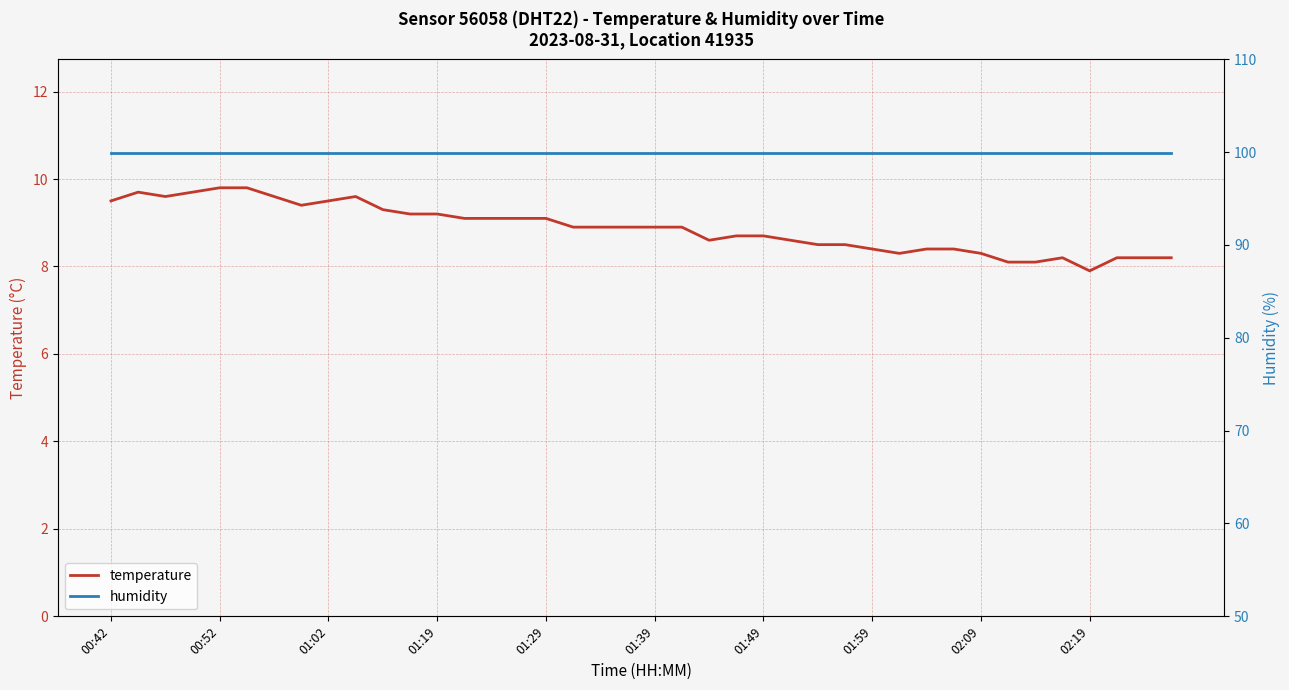

True or false: temperature has a value of 8.9 at 01:39.

True